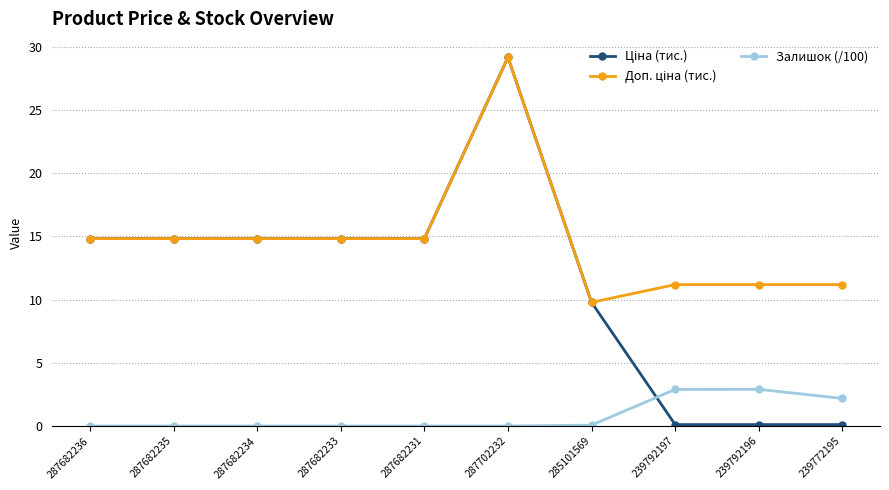

What is the spread (max minus min) of values at 287682235?

14.8